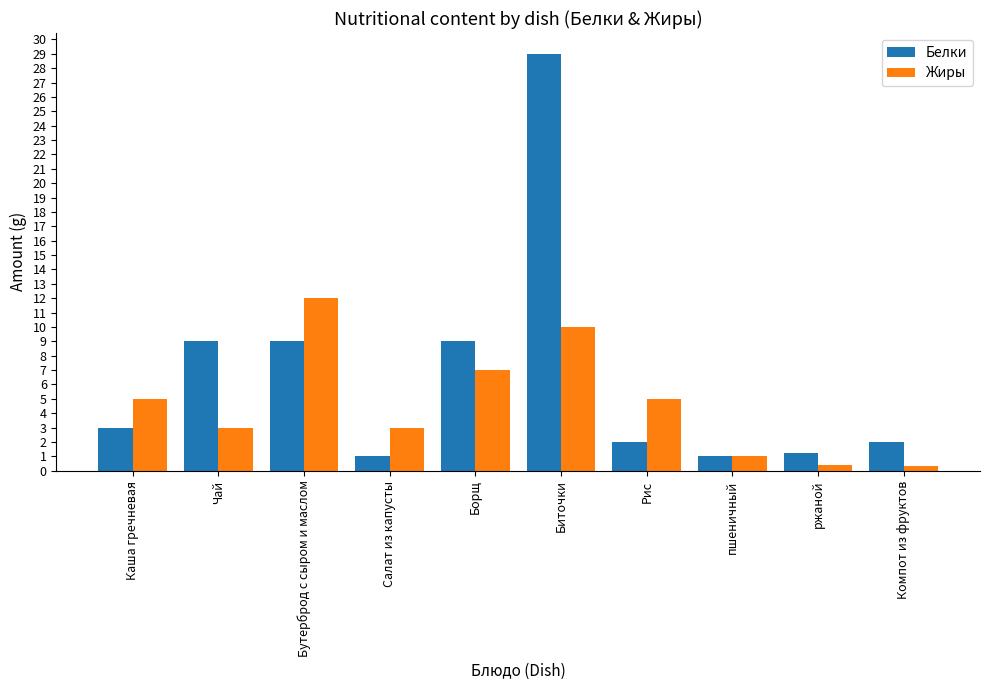

Is it true that Белки equals 44.3 at Биточки?

False